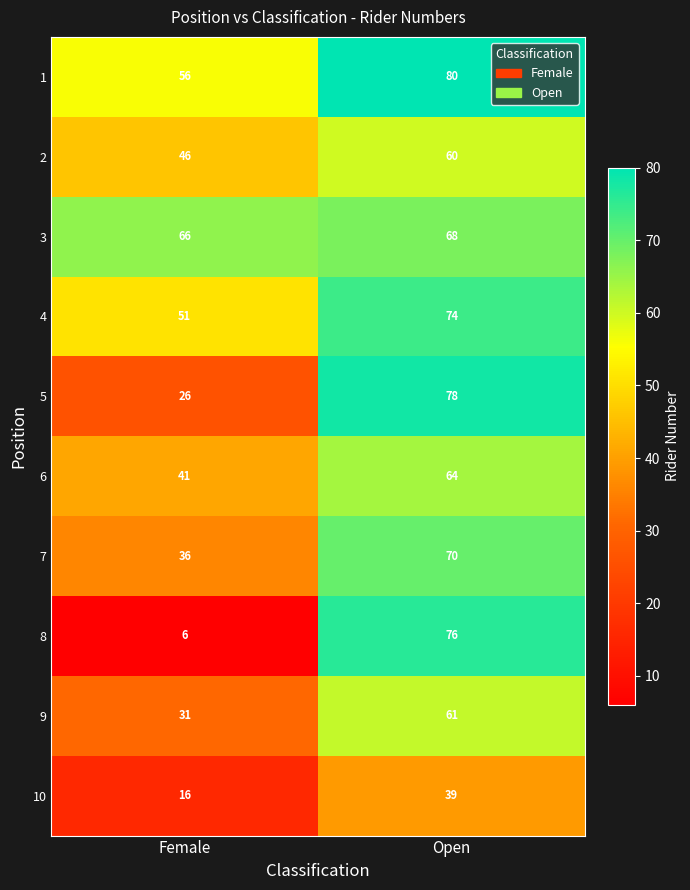

Which series has the largest range (max minus min)?

8